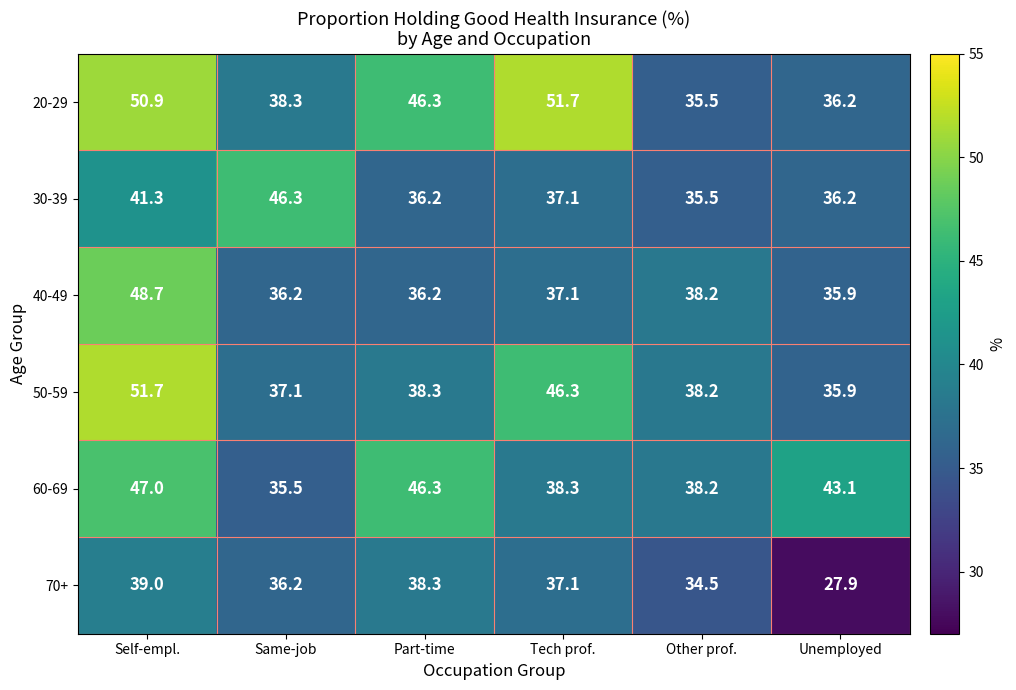

At which label does 60-69 first exceed 43?

Self-empl.